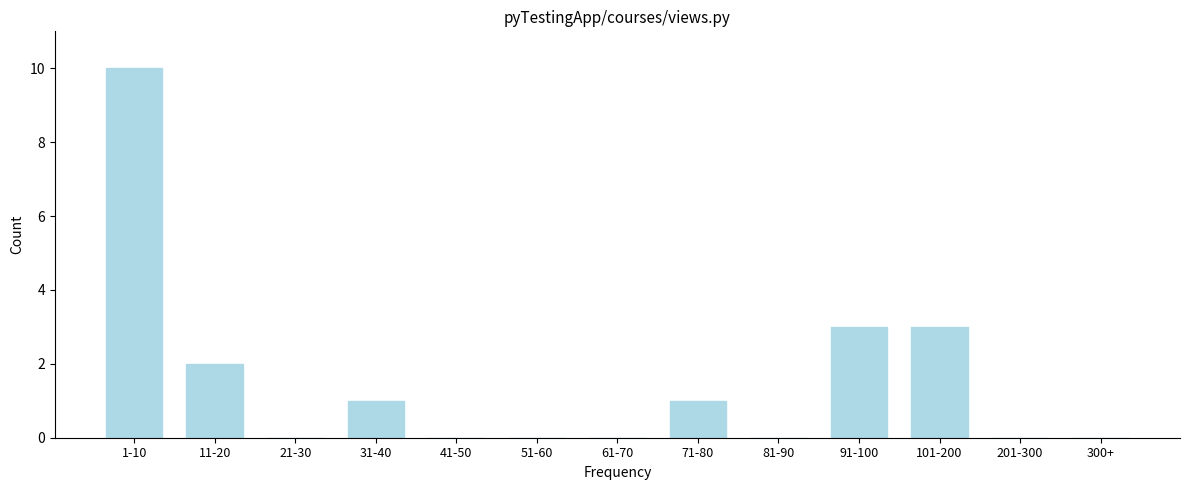

Reading right to left, list all the values displayed in this chart.

300+=0	201-300=0	101-200=3	91-100=3	81-90=0	71-80=1	61-70=0	51-60=0	41-50=0	31-40=1	21-30=0	11-20=2	1-10=10